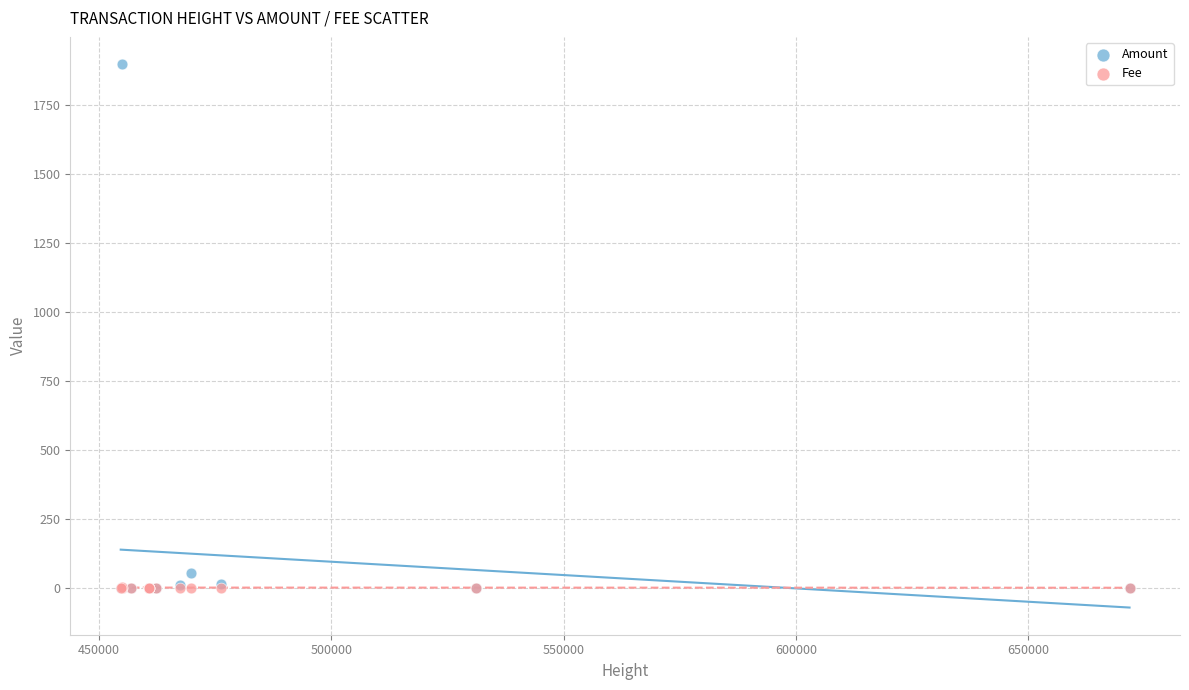

In the Amount series, what Y value is closest to 949?

54.3